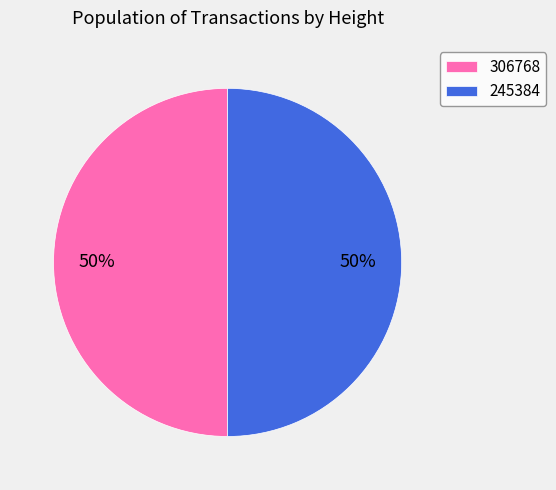

Do 245384 and 306768 together represent more than half of the pie?

Yes